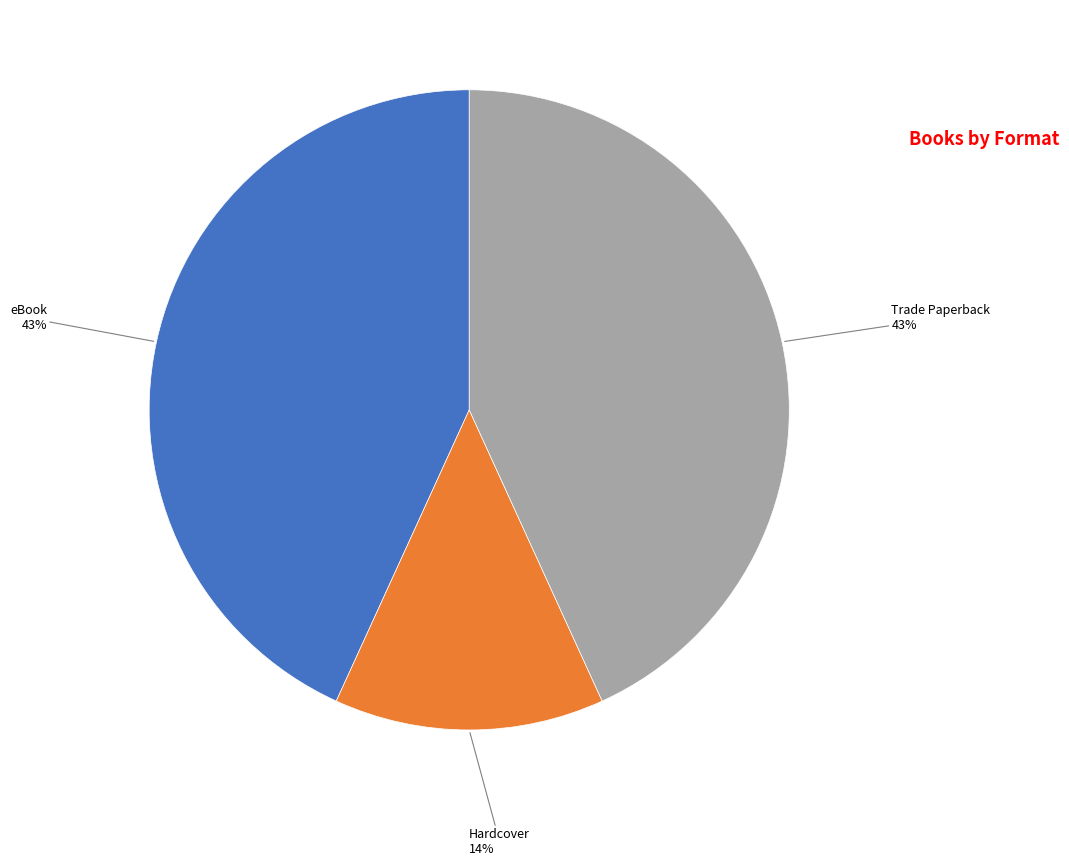

Is there a majority slice in this chart?

No